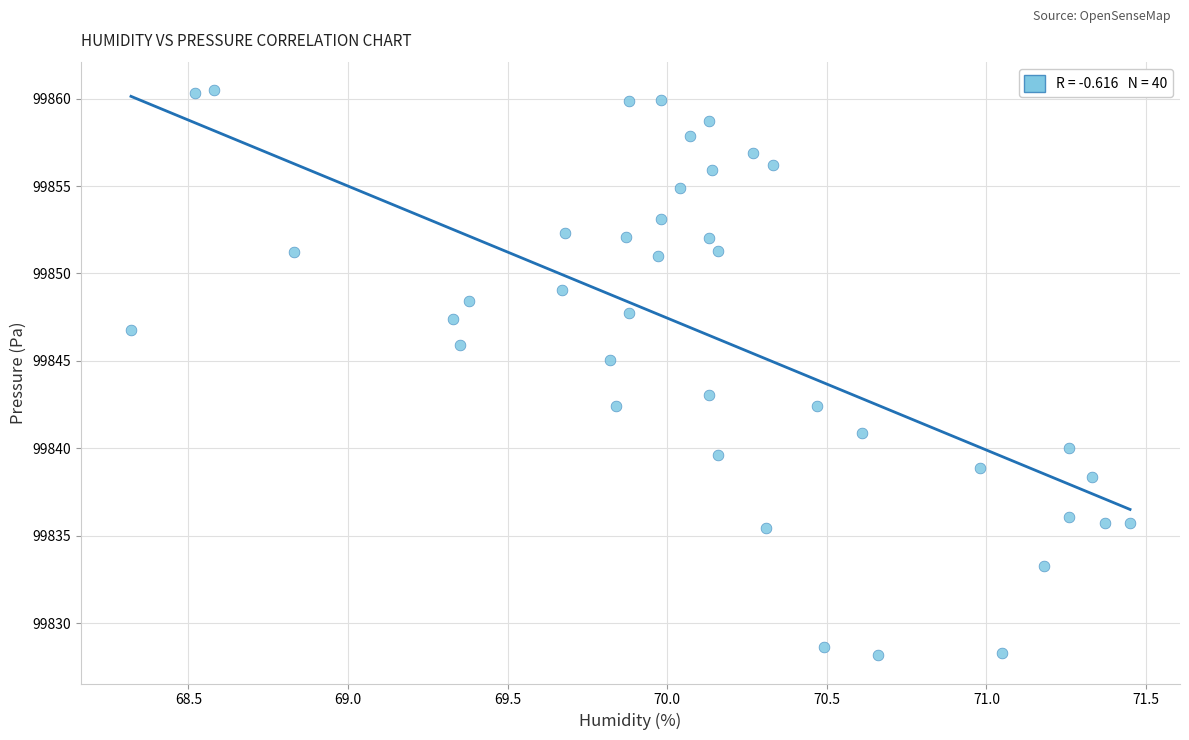

What is the range of Y values (max minus min)?

32.3